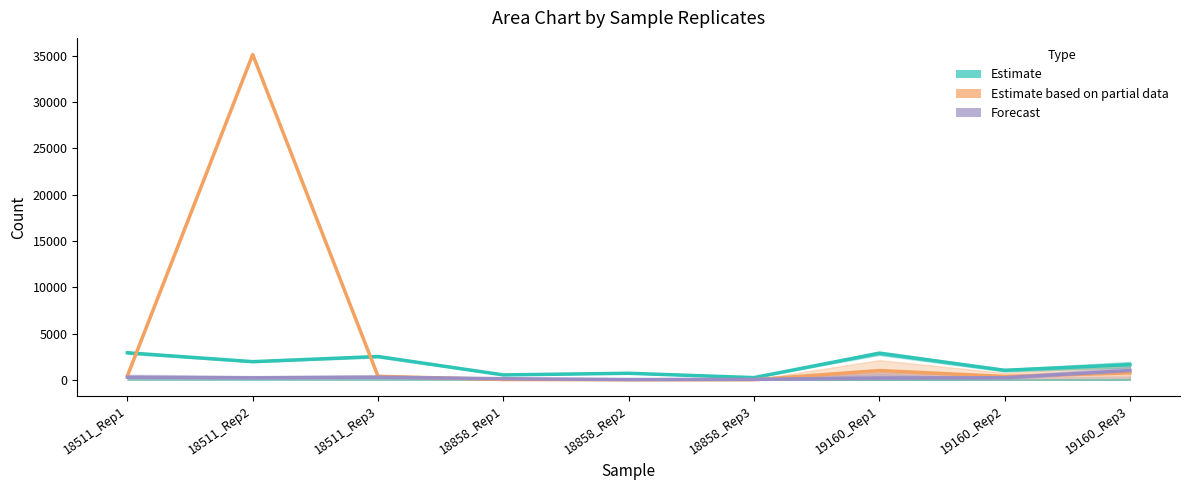

How many lines are shown in the chart?

3